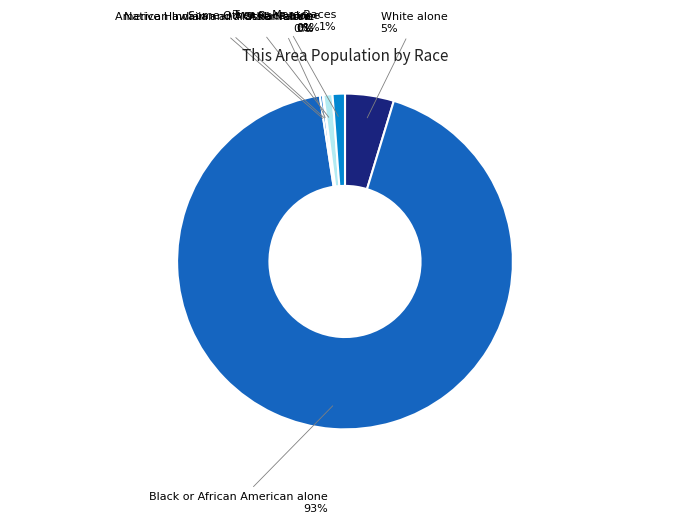

Which has a higher value, Some Other Race alone or American Indian and Alaska Native?

Some Other Race alone